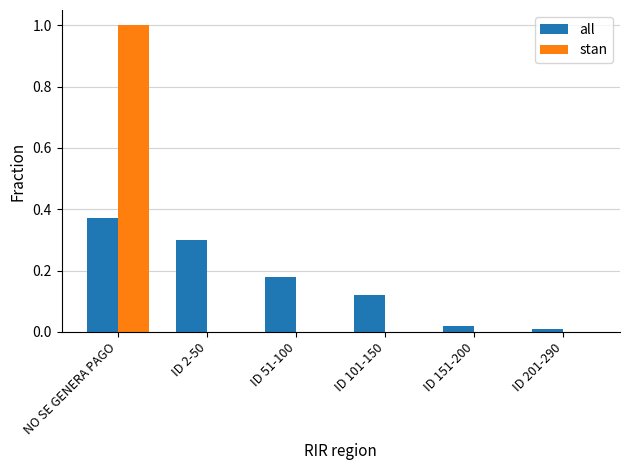

The value of stan at NO SE GENERA PAGO is 1.0. True or false?

True